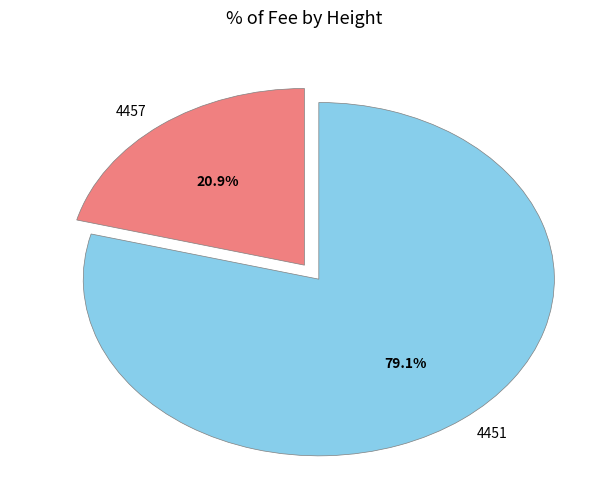

Count the number of slices in the pie.

2